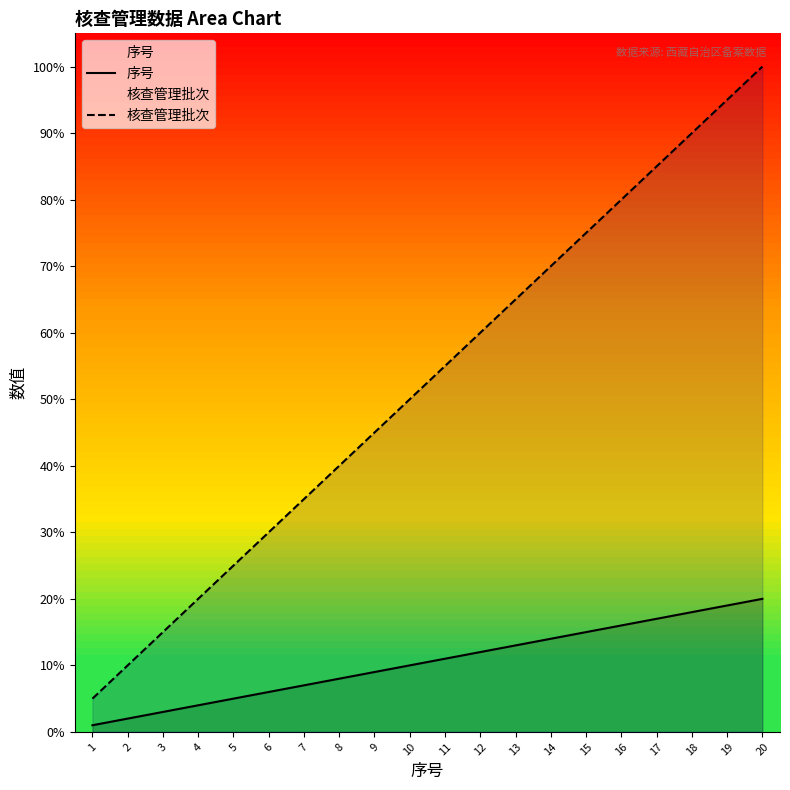

At how many categories does at least one series exceed 28?

15